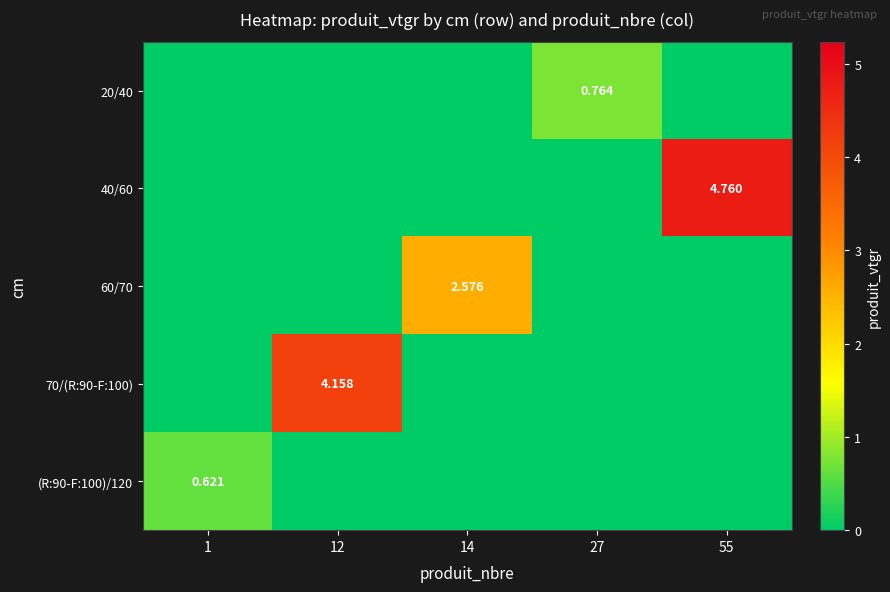

What is the difference between the maximum and minimum values in the (R:90-F:100)/120 series?

0.6